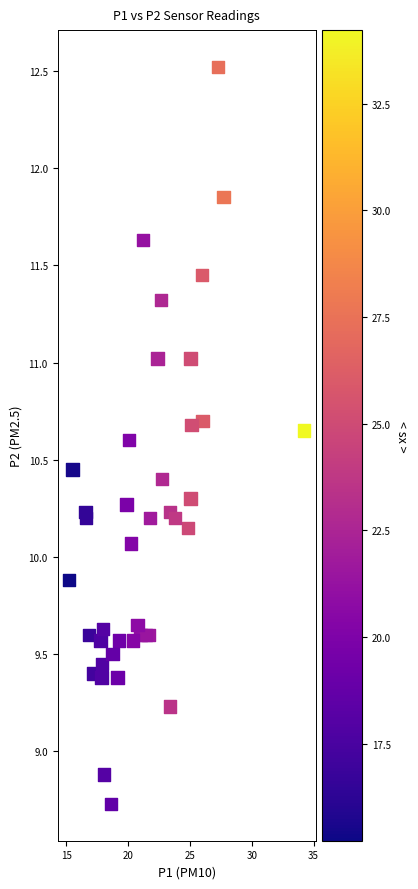

What Y value in the scatter plot is closest to 10?

10.1